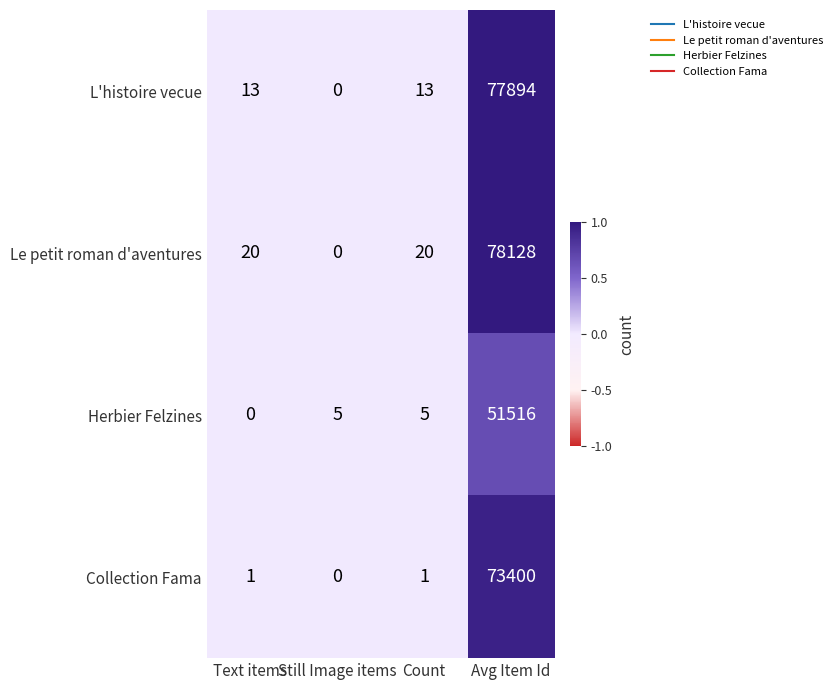

What is the sum of the Herbier Felzines values at Avg Item Id and Still Image items?

51521